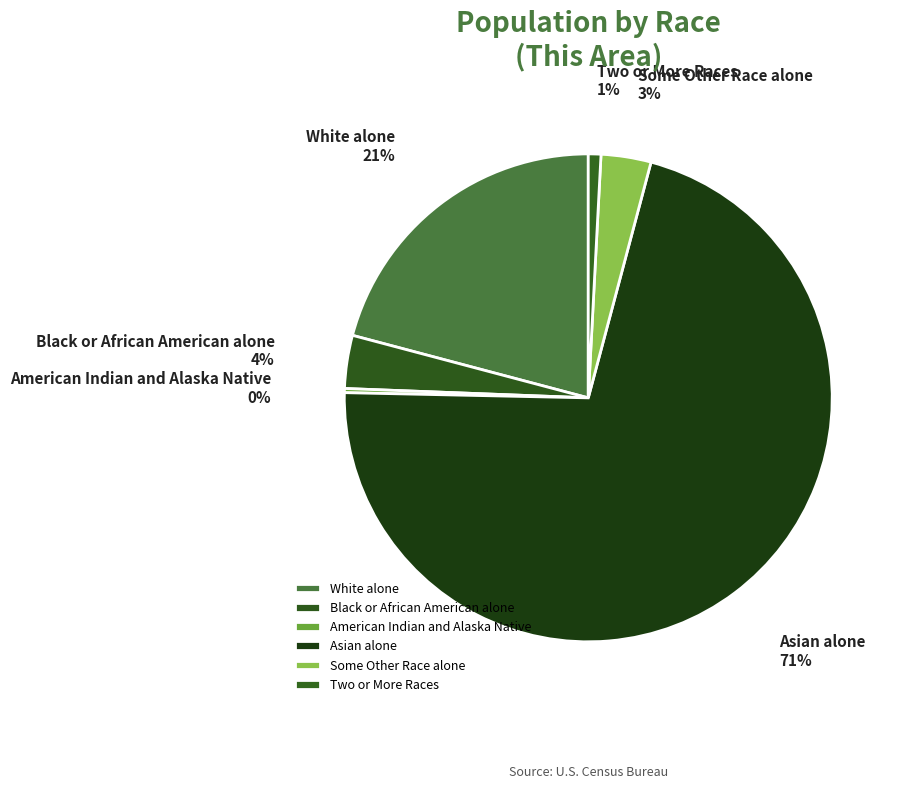

What percentage do Some Other Race alone and Two or More Races together represent?

4.1%